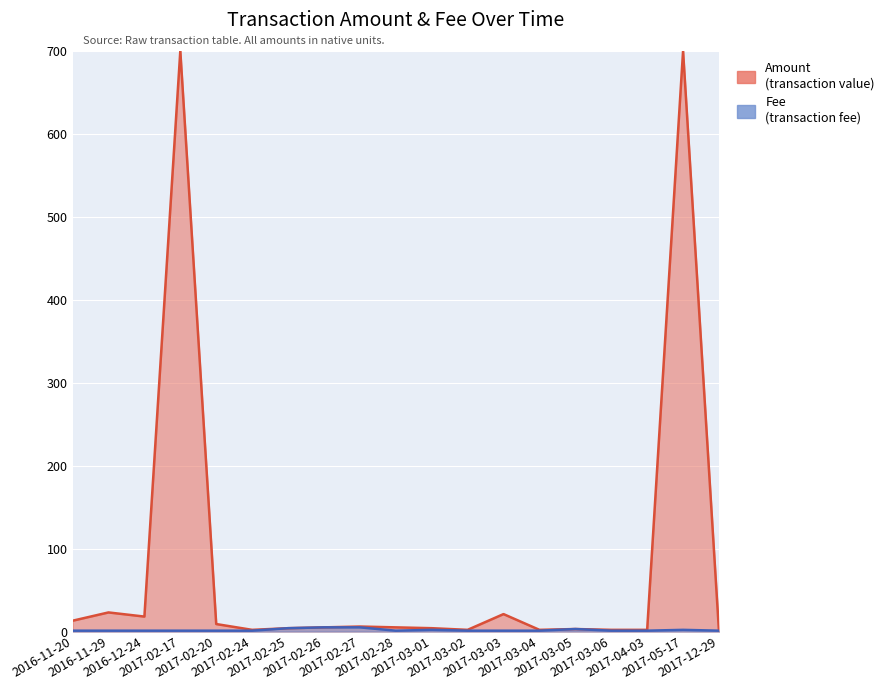

What is the sum of the Amount values at 2017-03-03 and 2017-02-26?

26.0